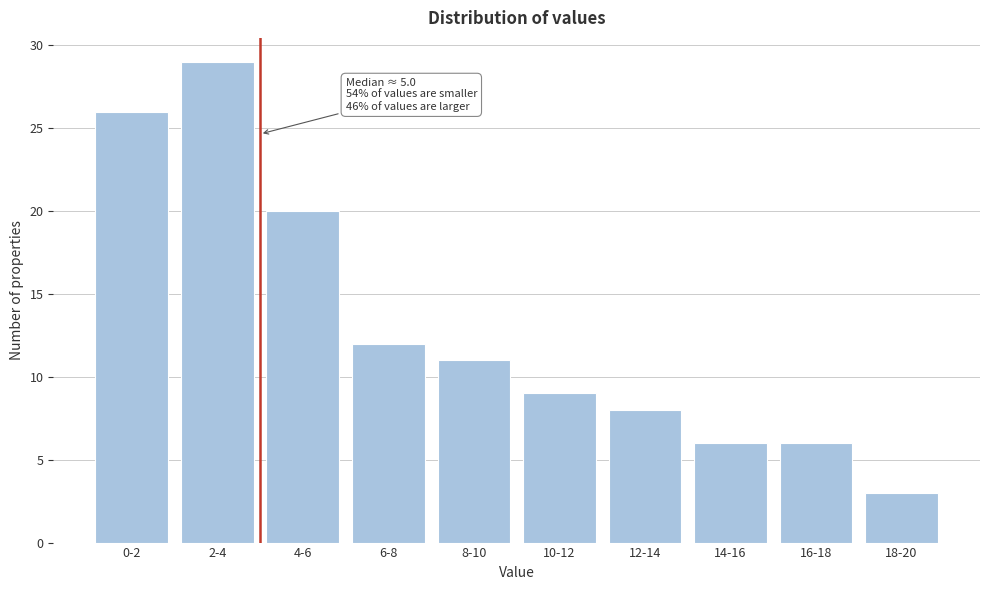

Reading left to right, extract all data points from this chart.

0-2=26	2-4=29	4-6=20	6-8=12	8-10=11	10-12=9	12-14=8	14-16=6	16-18=6	18-20=3